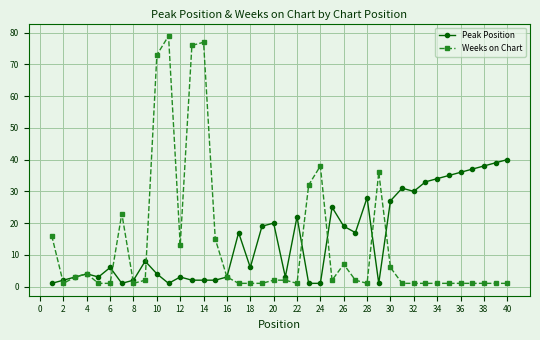

Reading right to left, what are all the values shown in this chart?

Peak Position: 40	39	38	37	36	35	34	33	30	31	27	1	28	17	19	25	1	1	22	3	20	19	6	17	3	2	2	2	3	1	4	8	2	1	6	3	4	3	2	1
Weeks on Chart: 1	1	1	1	1	1	1	1	1	1	6	36	1	2	7	2	38	32	1	2	2	1	1	1	3	15	77	76	13	79	73	2	1	23	1	1	4	3	1	16